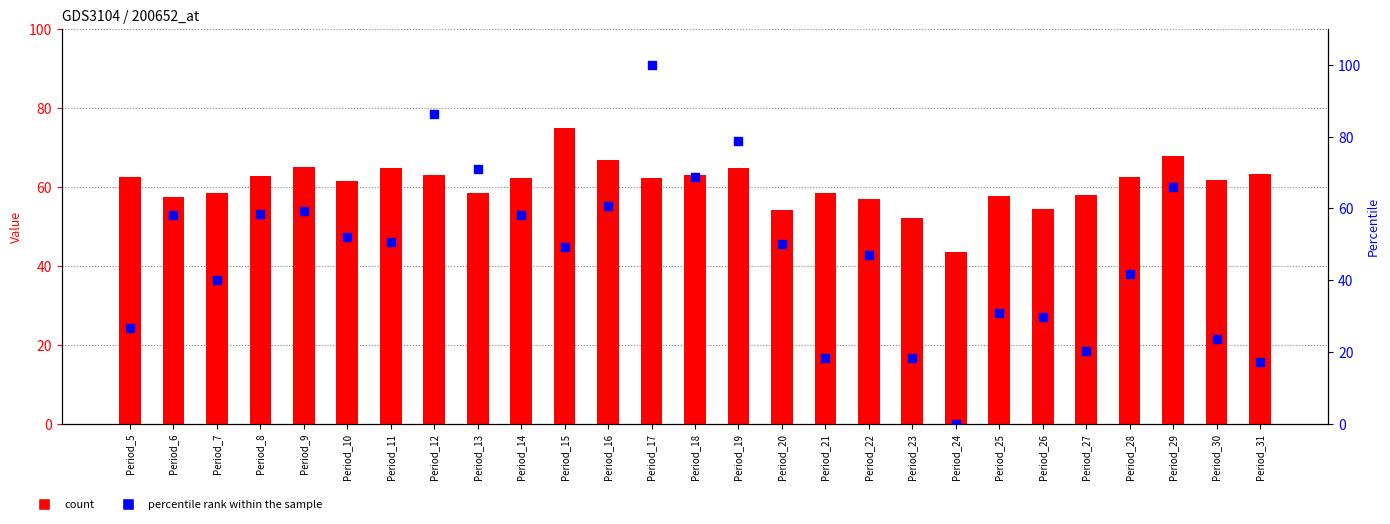

Which series reaches the maximum Y coordinate?

percentile rank within the sample